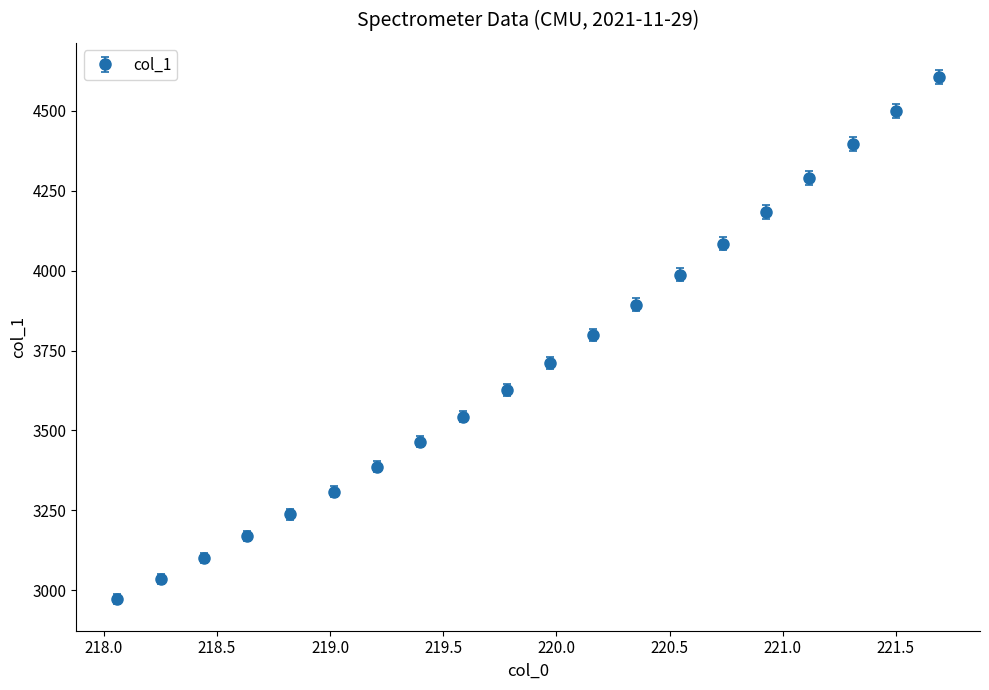

True or false: the data has more than 1 interior local peaks.

False